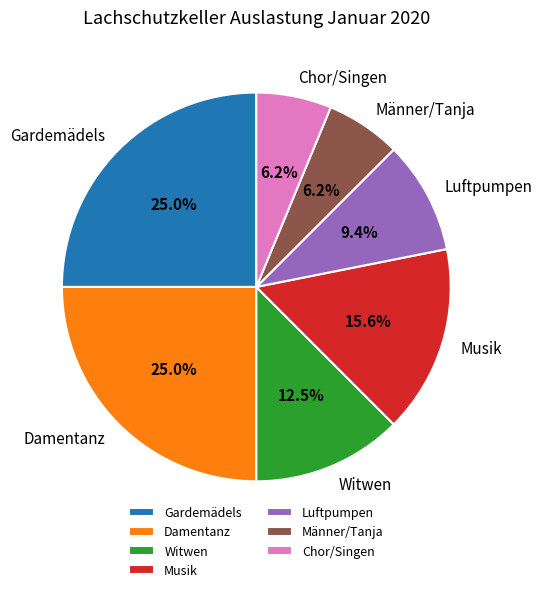

Is Damentanz the majority of the pie?

No